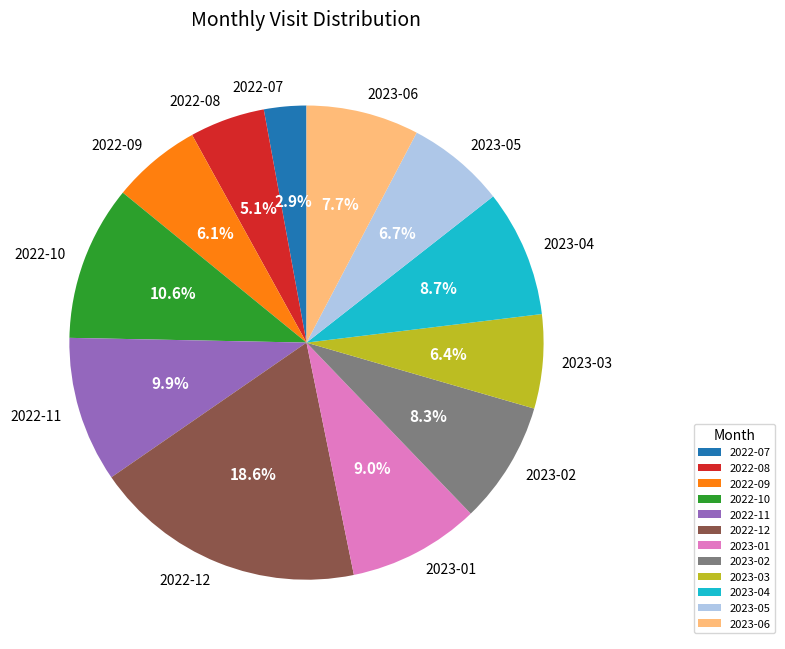

Is it true that 2022-12 is 19% of the pie?

True